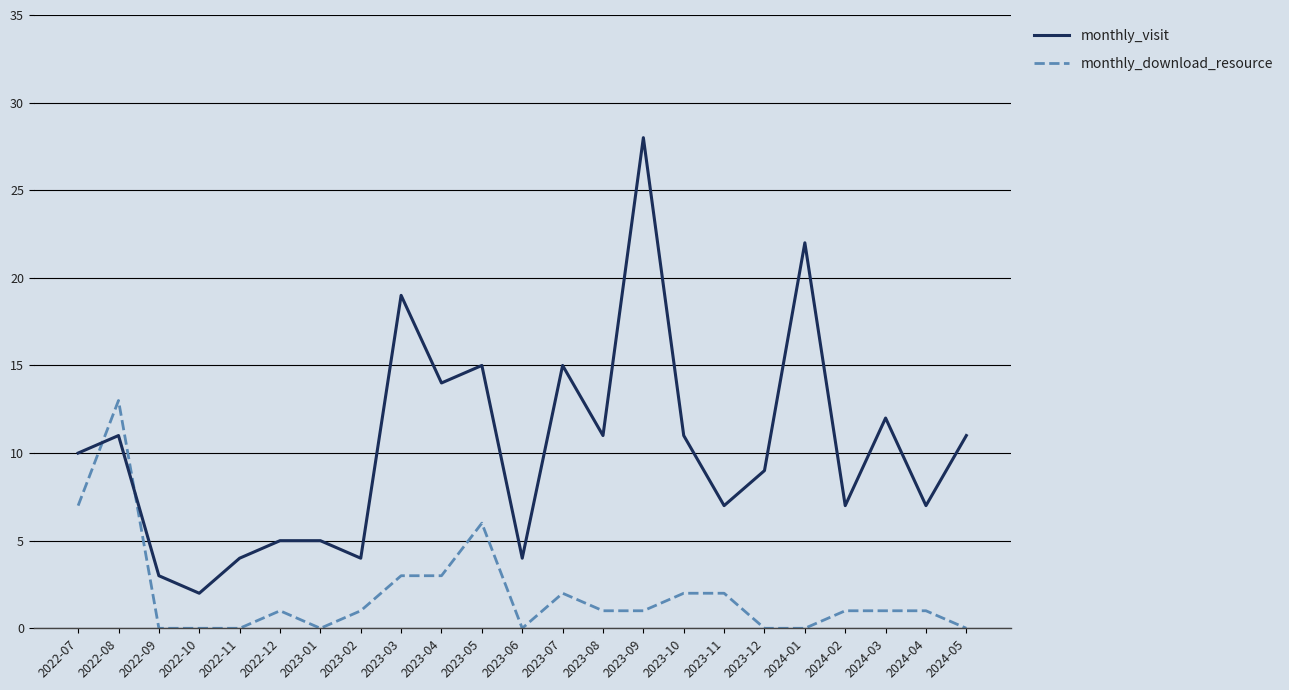

At which label does monthly_visit reach its peak?

2023-09